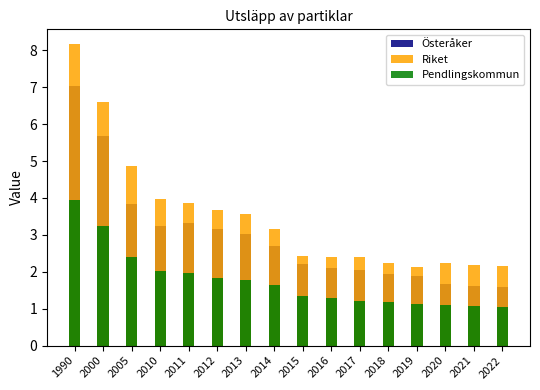

At 2005, list the series in order from largest to smallest.

Riket, Österåker, Pendlingskommun